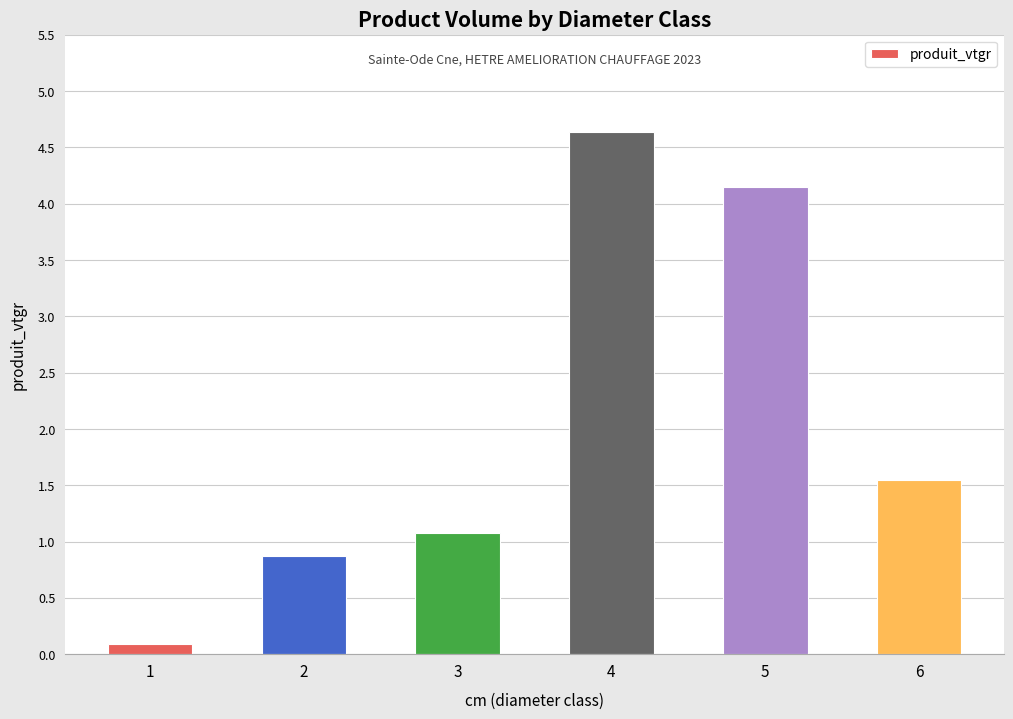

Read the value at 3.

1.1